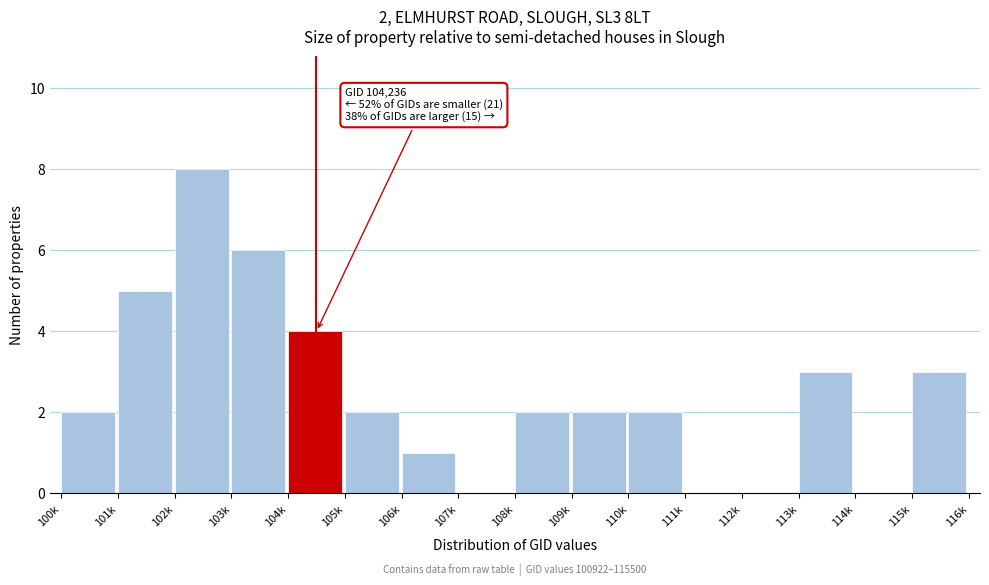

Reading left to right, what are all the values shown in this chart?

100k=2	101k=5	102k=8	103k=6	104k=4	105k=2	106k=1	107k=0	108k=2	109k=2	110k=2	111k=0	112k=0	113k=3	114k=0	115k=3